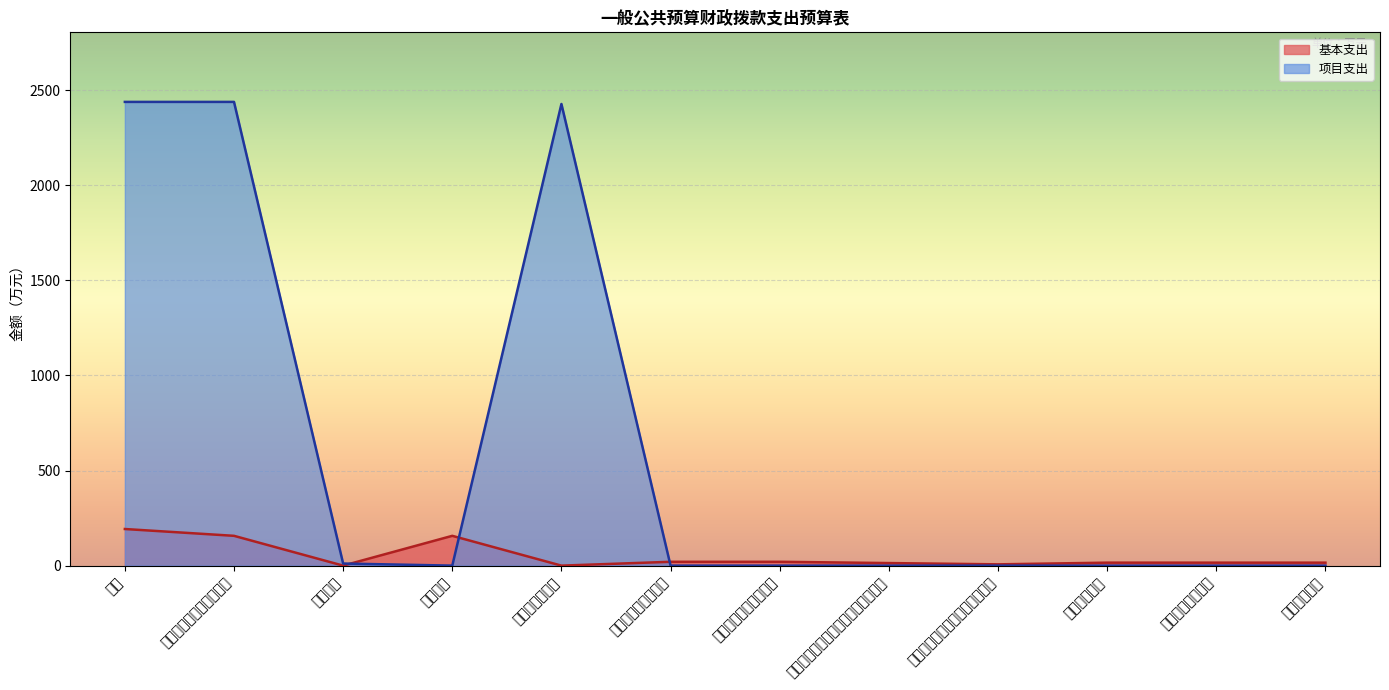

Which series has the widest spread of values?

项目支出